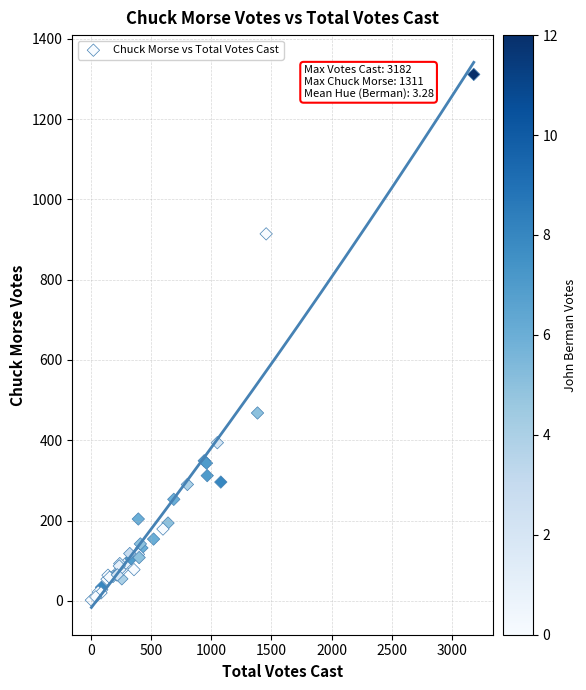

What Y value in the scatter plot is closest to 656?

468